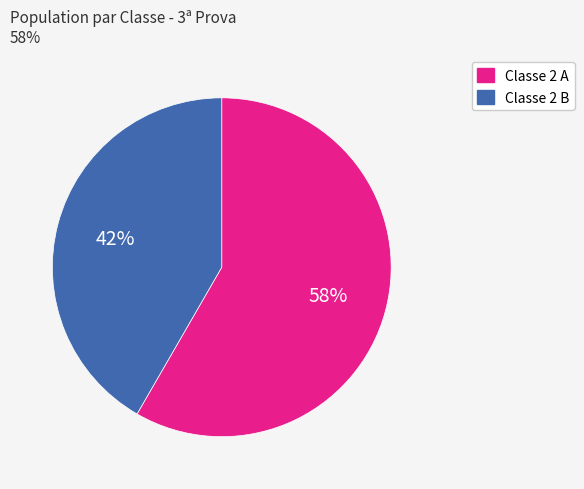

Combined, do Classe 2 B and Classe 2 A account for over 50%?

Yes